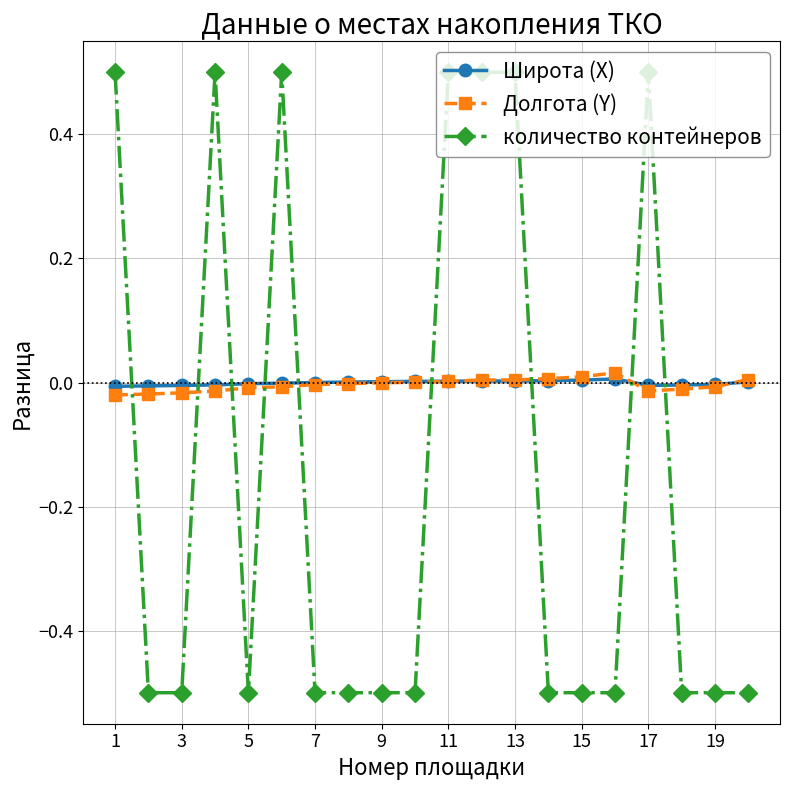

Count the number of categories in the chart.

20